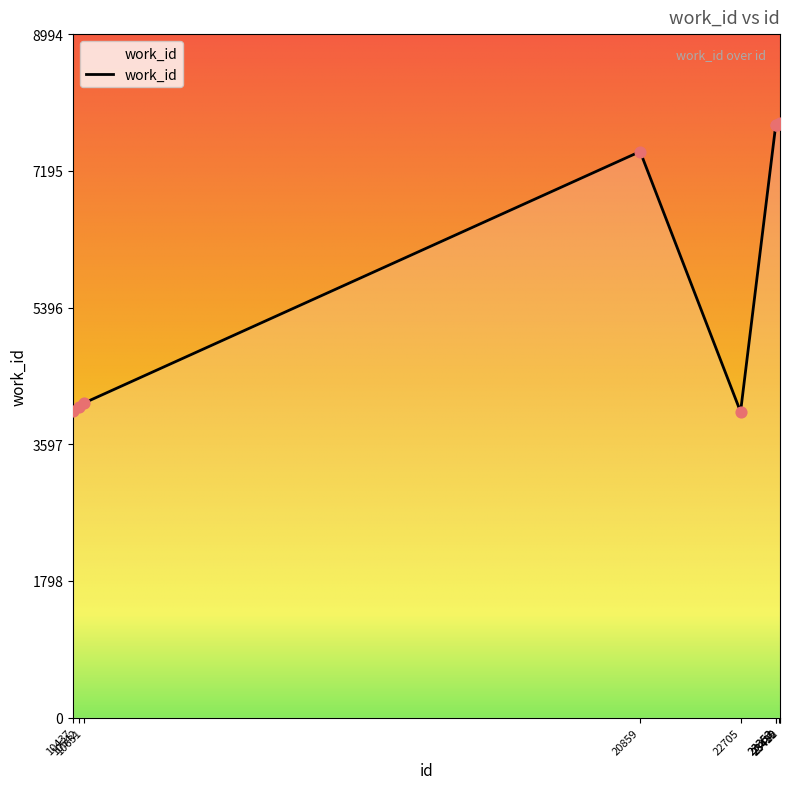

What is the change in value from 10542 to 10631?

+45